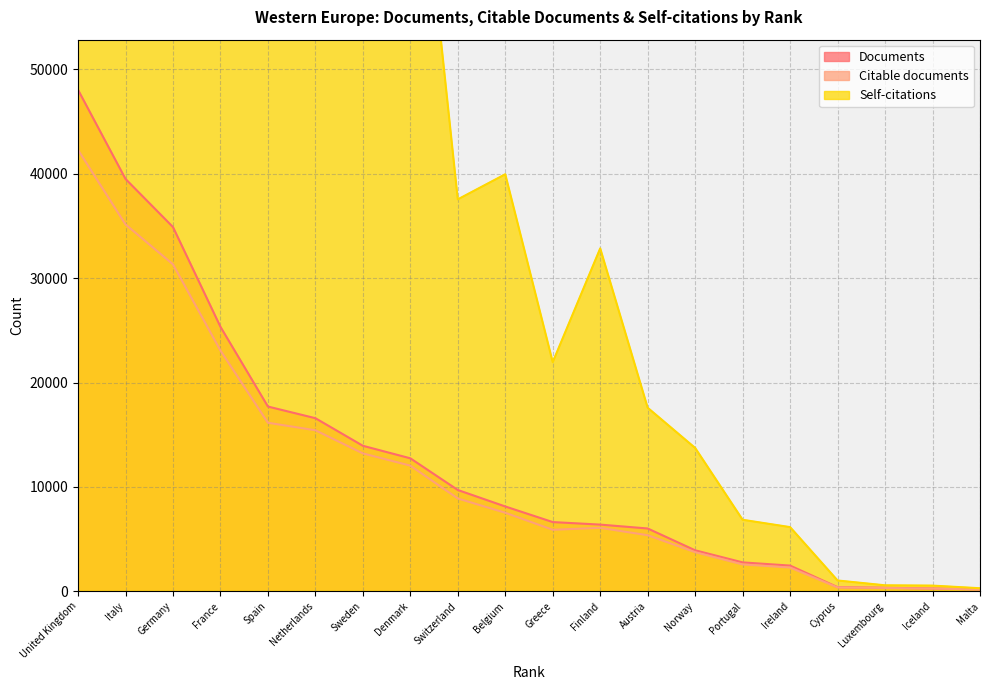

At which category is the sum across all series the highest?

United Kingdom